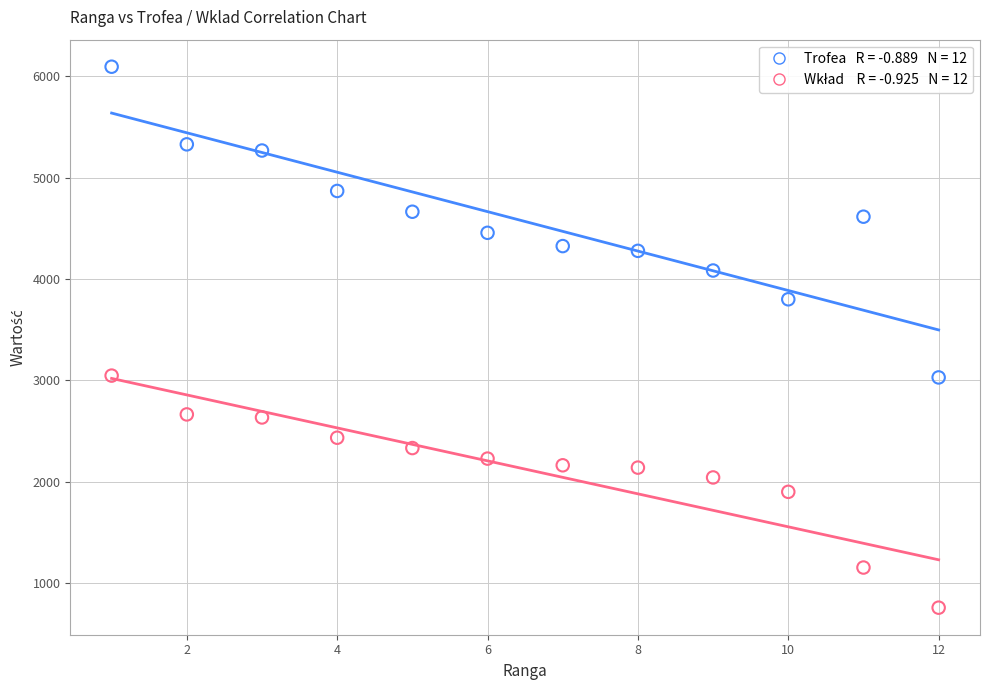

Across all data points, what is the range of Y values (max minus min)?

5338